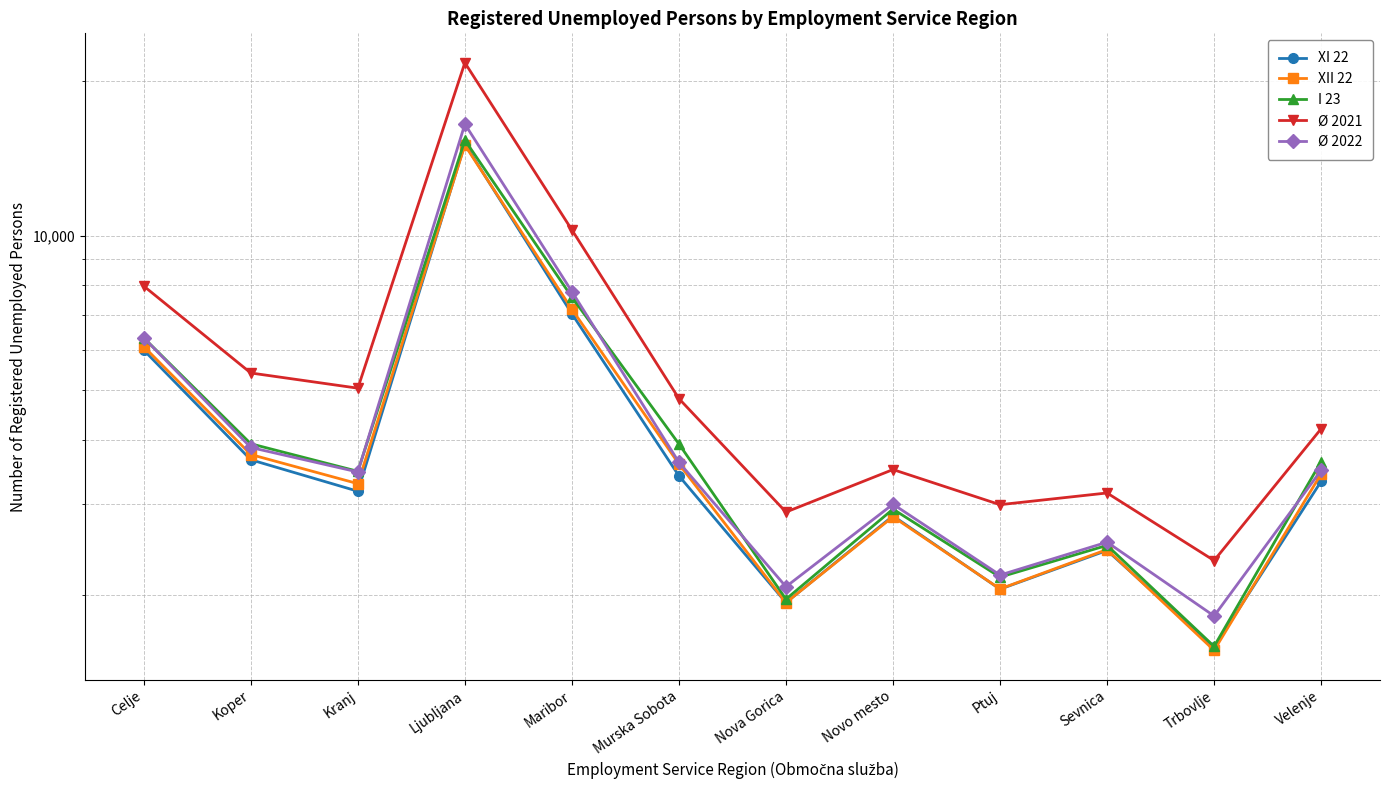

Where is the first local maximum for Ø 2021?

Ljubljana